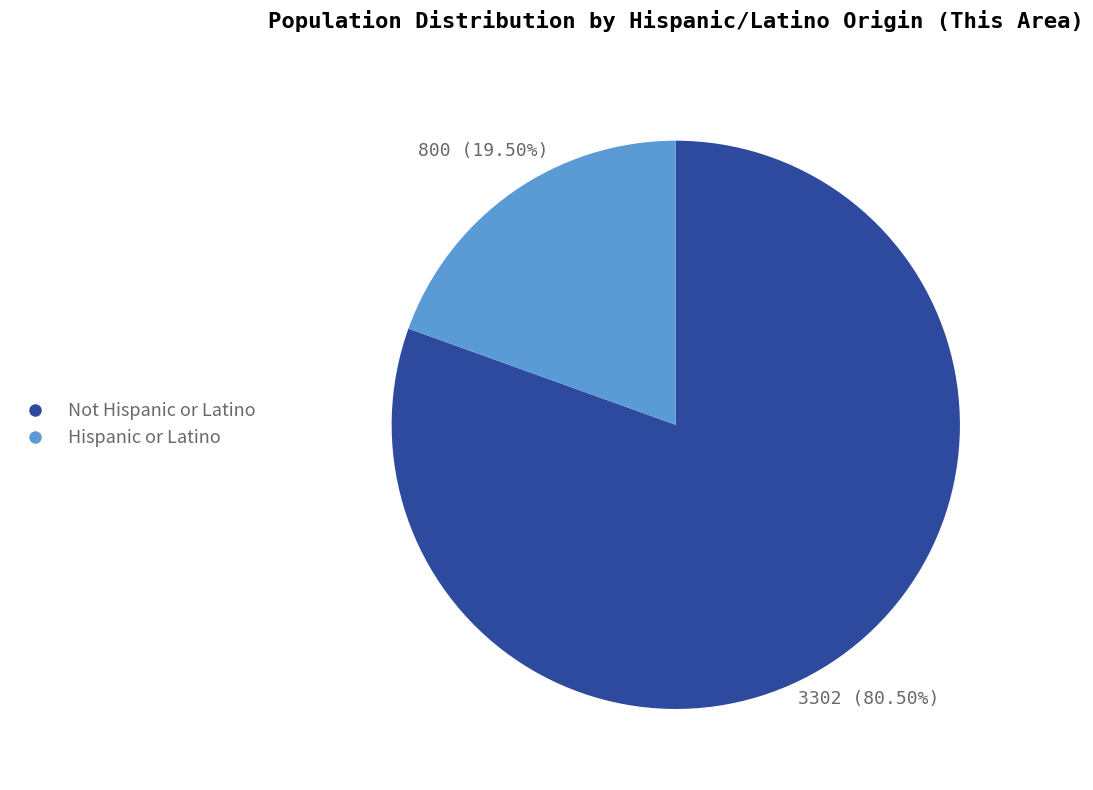

What is the smallest slice in the pie chart?

Hispanic or Latino